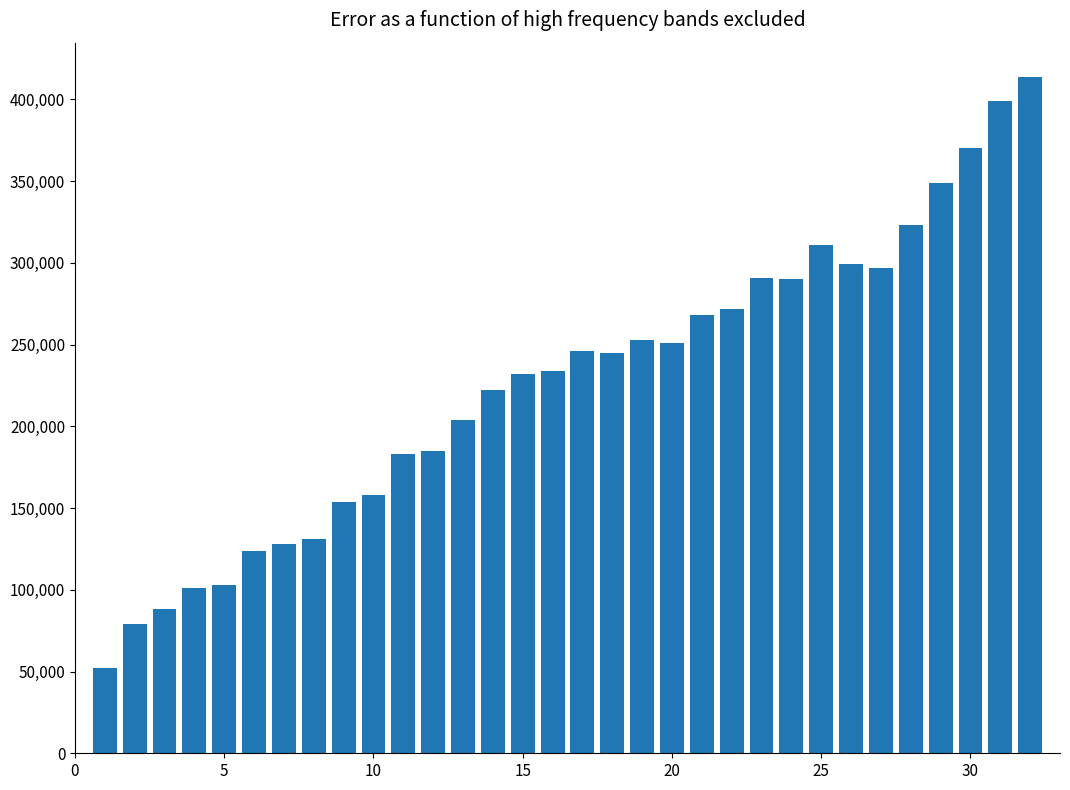

What is the difference between the maximum and second lowest values?

335000